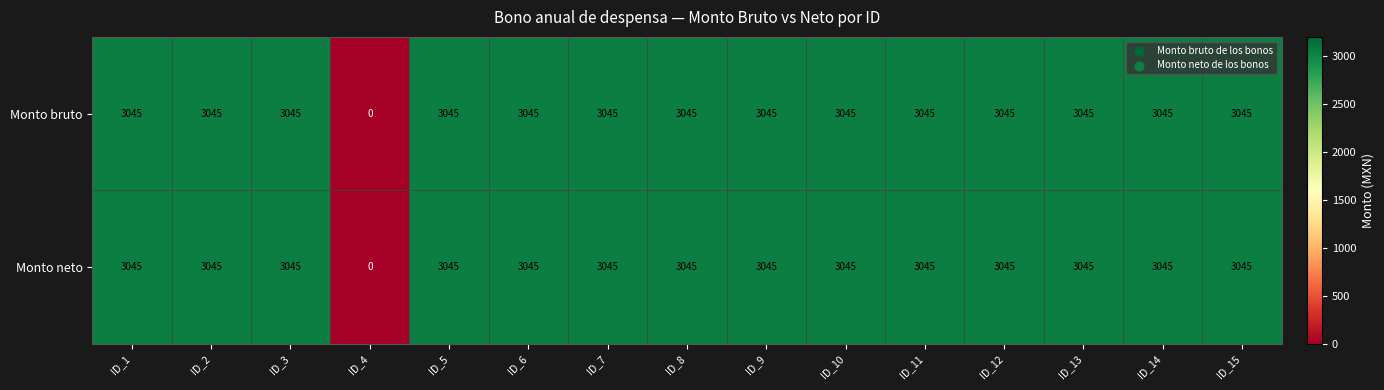

What is the greatest value displayed?

3045